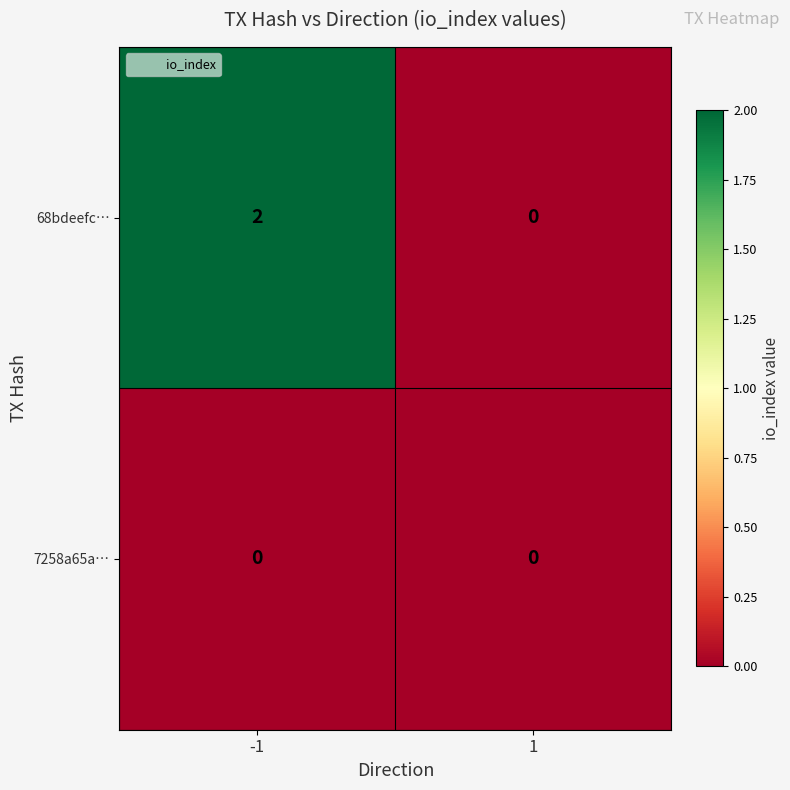

Which series changed the most between -1 and 1?

68bdeefc…